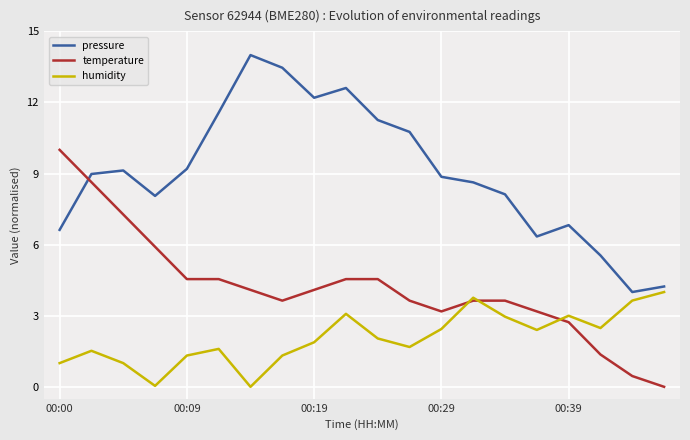

What is the highest value of the temperature series?

10.0